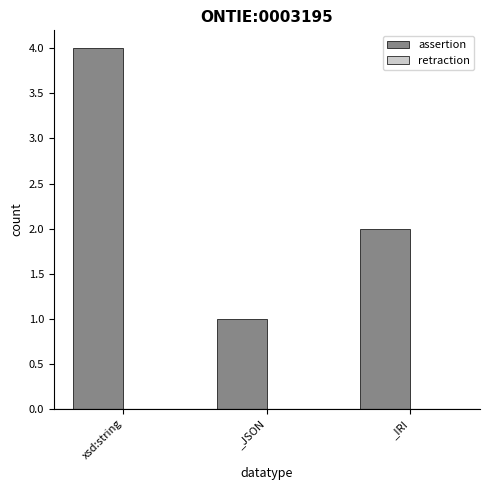

What is the value of the 3rd bar from the left?

2